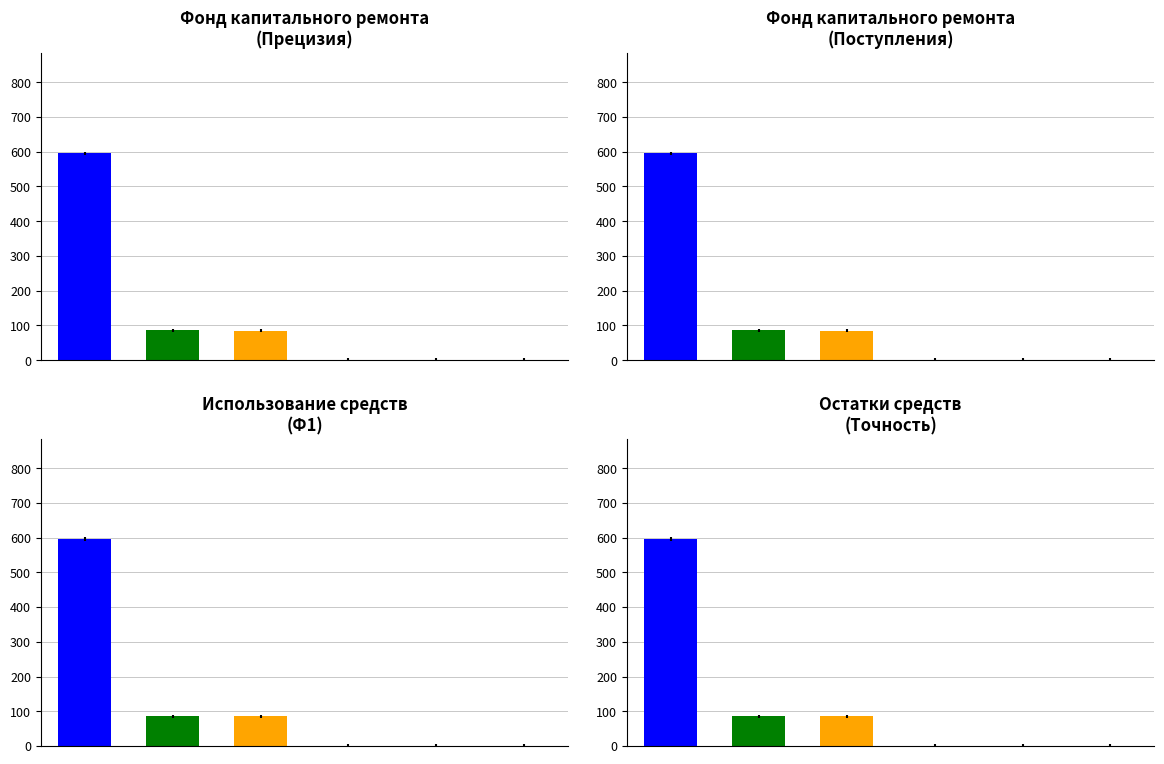

What is the label of the 5th bar from the left?

Использовано